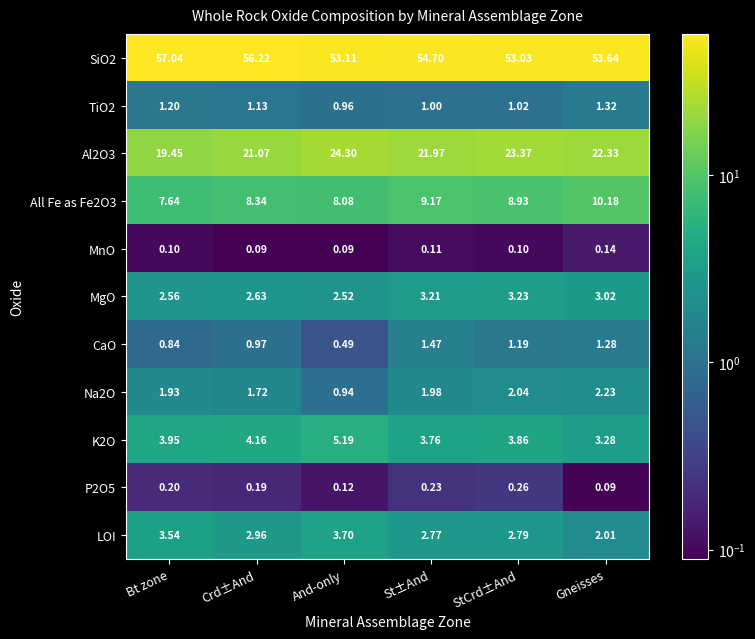

Where is P2O5 nearest to the value 0?

Gneisses